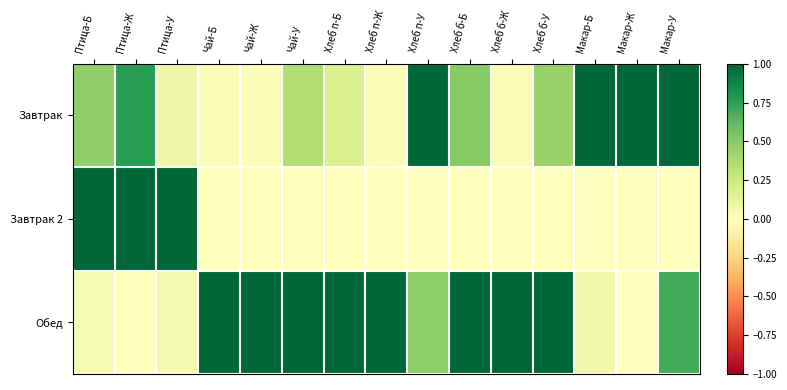

Reading right to left, list all the values displayed in this chart.

Завтрак: Макар-У=1.0	Макар-Ж=1.0	Макар-Б=1.0	Хлеб б-У=0.4	Хлеб б-Ж=0.0	Хлеб б-Б=0.5	Хлеб п-У=1.0	Хлеб п-Ж=0.0	Хлеб п-Б=0.2	Чай-У=0.4	Чай-Ж=0.0	Чай-Б=0.0	Птица-У=0.1	Птица-Ж=0.8	Птица-Б=0.5
Завтрак 2: Макар-У=0.0	Макар-Ж=0.0	Макар-Б=0.0	Хлеб б-У=0.0	Хлеб б-Ж=0.0	Хлеб б-Б=0.0	Хлеб п-У=0.0	Хлеб п-Ж=0.0	Хлеб п-Б=0.0	Чай-У=0.0	Чай-Ж=0.0	Чай-Б=0.0	Птица-У=1.0	Птица-Ж=1.0	Птица-Б=1.0
Обед: Макар-У=0.7	Макар-Ж=0.0	Макар-Б=0.1	Хлеб б-У=1.0	Хлеб б-Ж=1.0	Хлеб б-Б=1.0	Хлеб п-У=0.5	Хлеб п-Ж=1.0	Хлеб п-Б=1.0	Чай-У=1.0	Чай-Ж=1.0	Чай-Б=1.0	Птица-У=0.0	Птица-Ж=0.0	Птица-Б=0.0